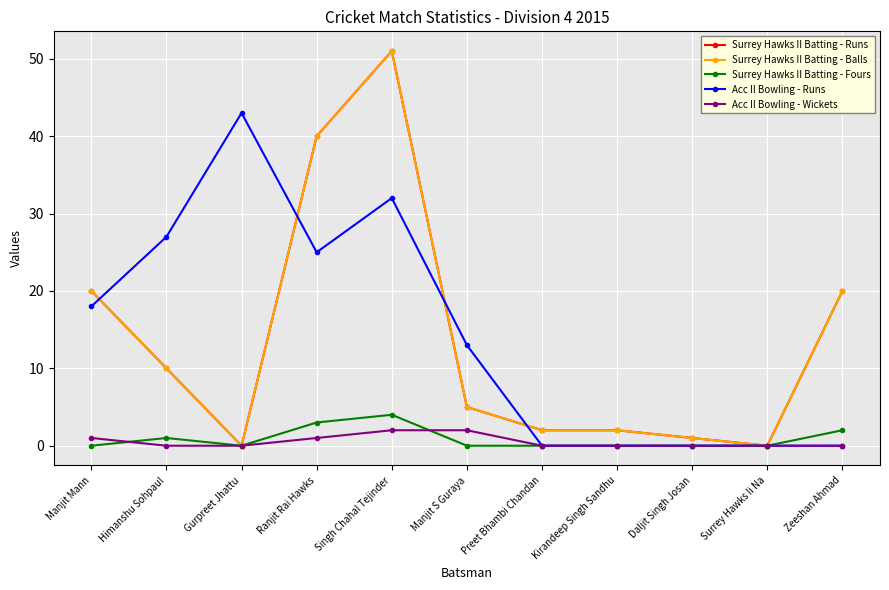

True or false: Surrey Hawks II Batting - Fours and Surrey Hawks II Batting - Runs cross at least once.

False